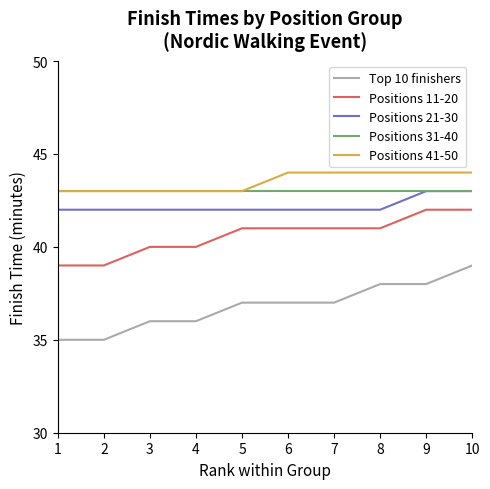

How many Positions 11-20 values are between 40 and 41?

6